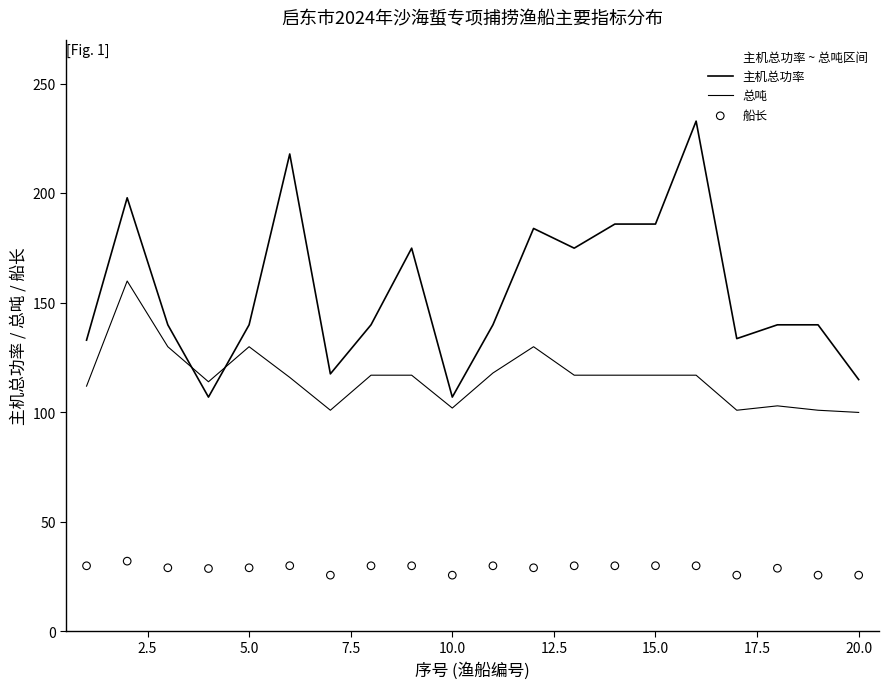

What are all the series names shown in the legend?

主机总功率, 总吨, 船长